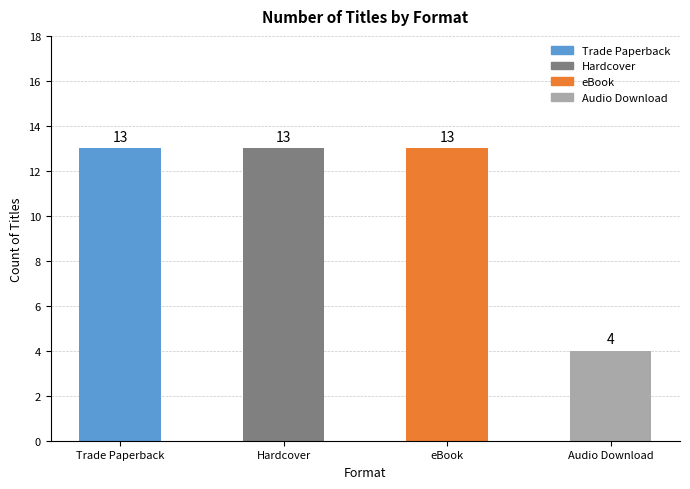

What is the sum of all values?

43